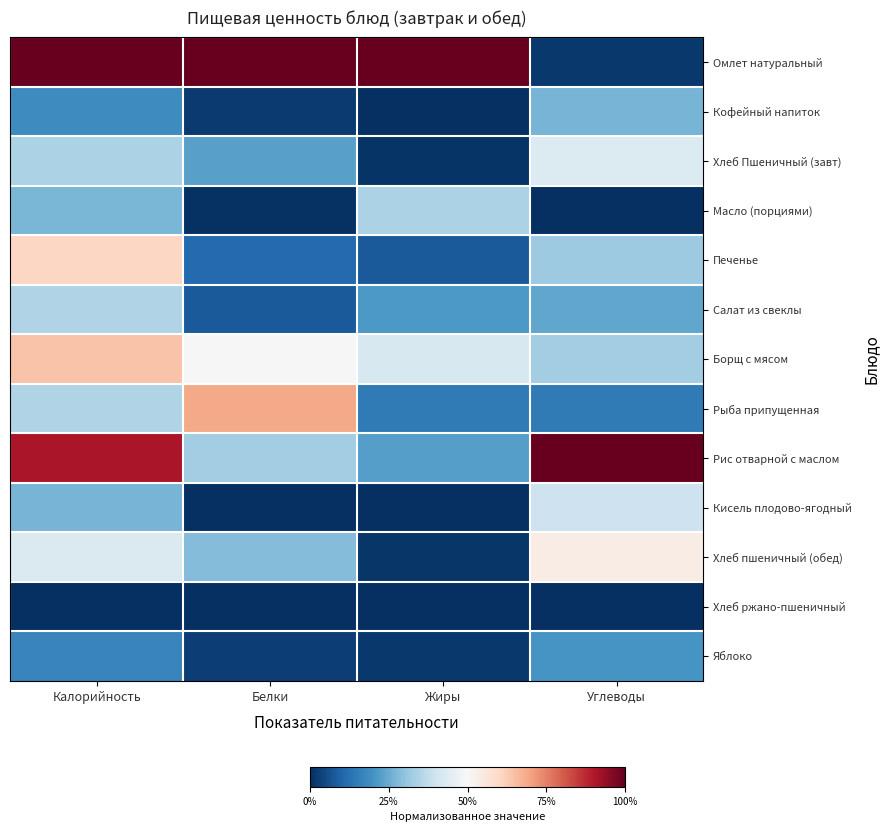

List the series in order of their peak value, highest first.

Омлет натуральный, Рис отварной с маслом, Рыба припущенная, Борщ с мясом, Печенье, Хлеб пшеничный (обед), Хлеб Пшеничный (завт), Кисель плодово-ягодный, Салат из свеклы, Масло (порциями), Кофейный напиток, Яблоко, Хлеб ржано-пшеничный